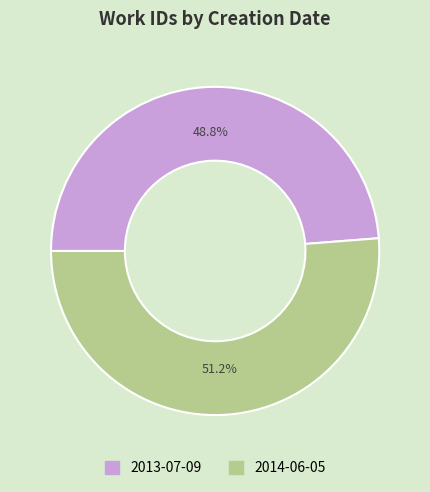

What percentage is NOT represented by 2013-07-09?

51.2%